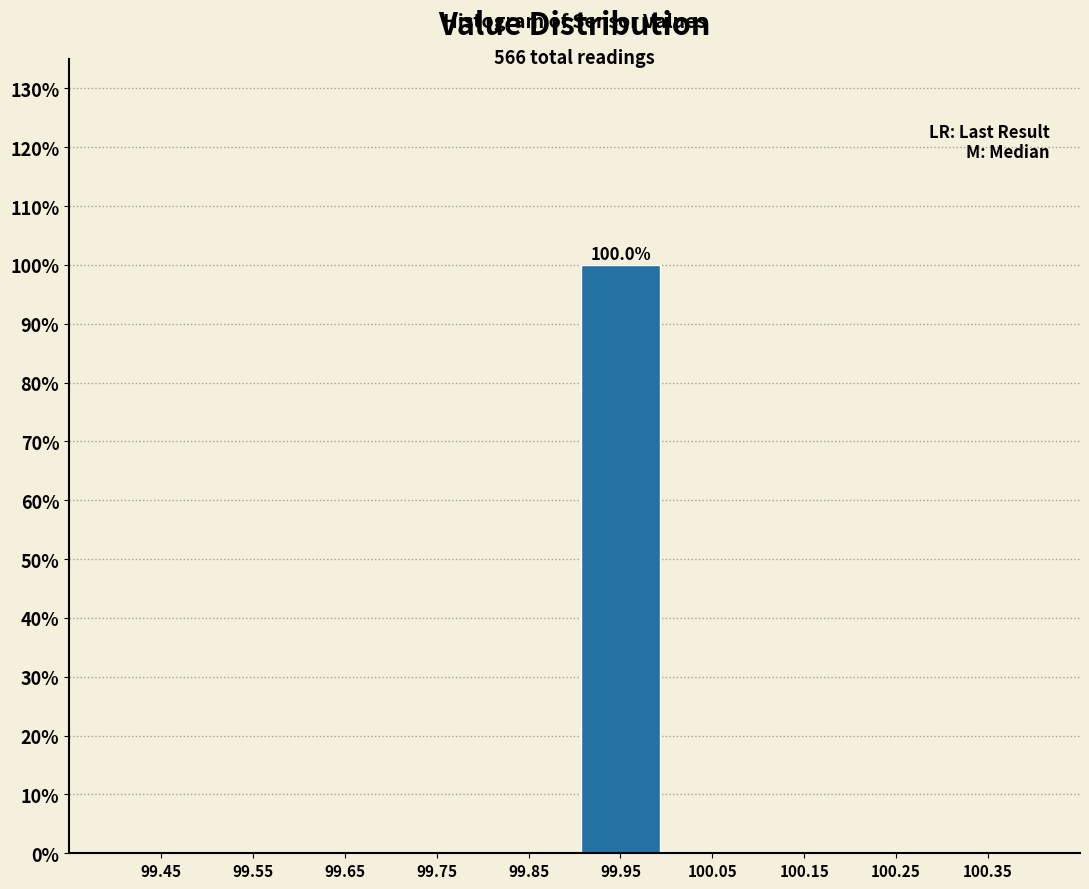

Which range on the x-axis has the tallest bar?

99.9 to 100.0